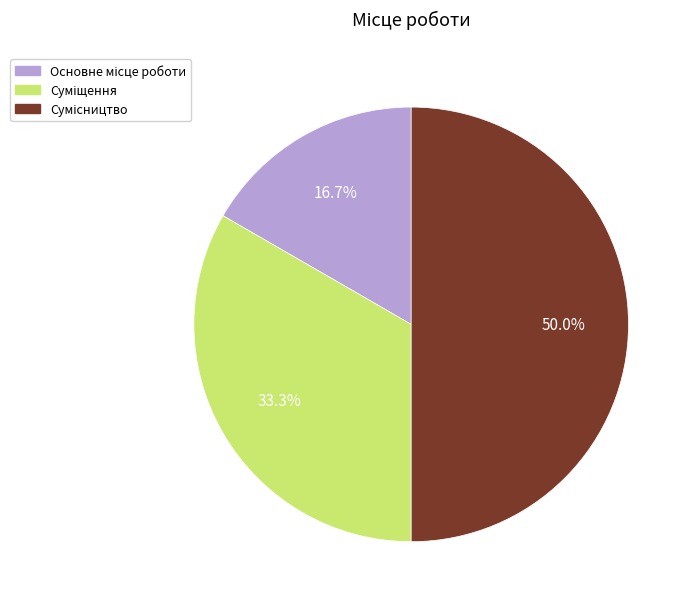

Which category has the biggest portion of the pie?

Сумісництво